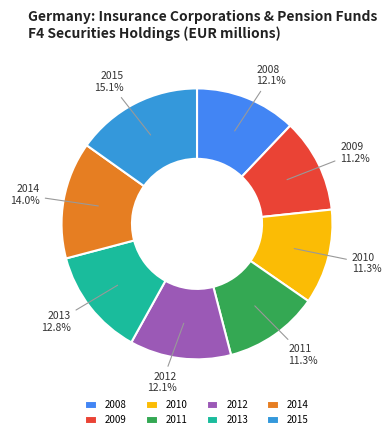

Which category has the biggest portion of the pie?

2015